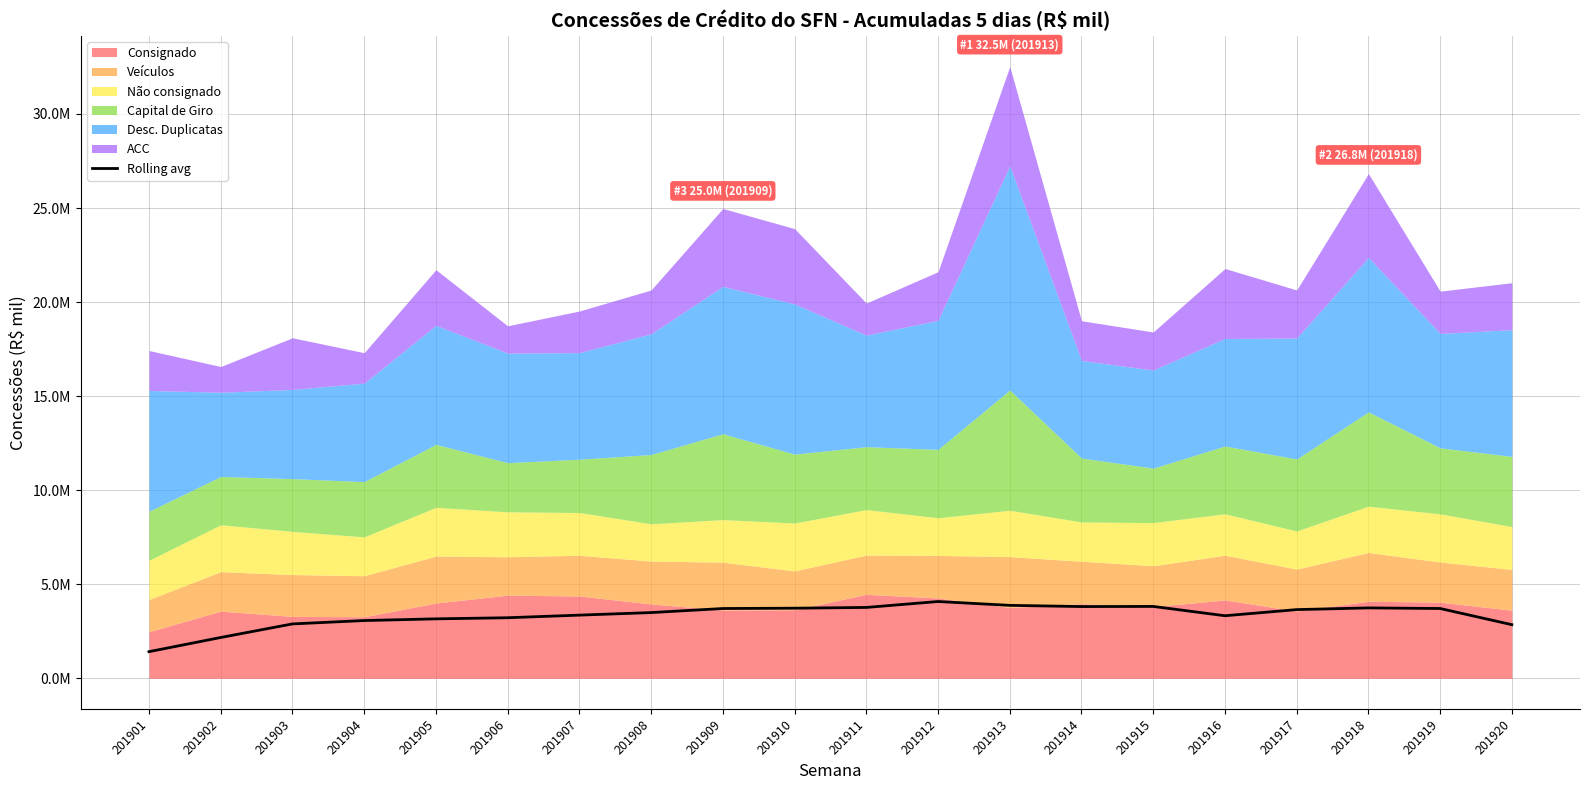

What is the change in value from 201907 to 201920?

-507711.3